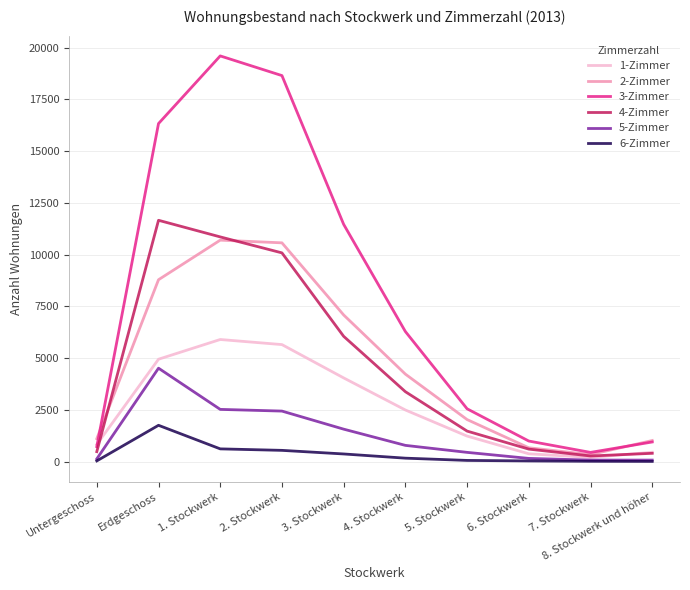

Between Erdgeschoss and 8. Stockwerk und höher, which series saw the biggest shift?

3-Zimmer